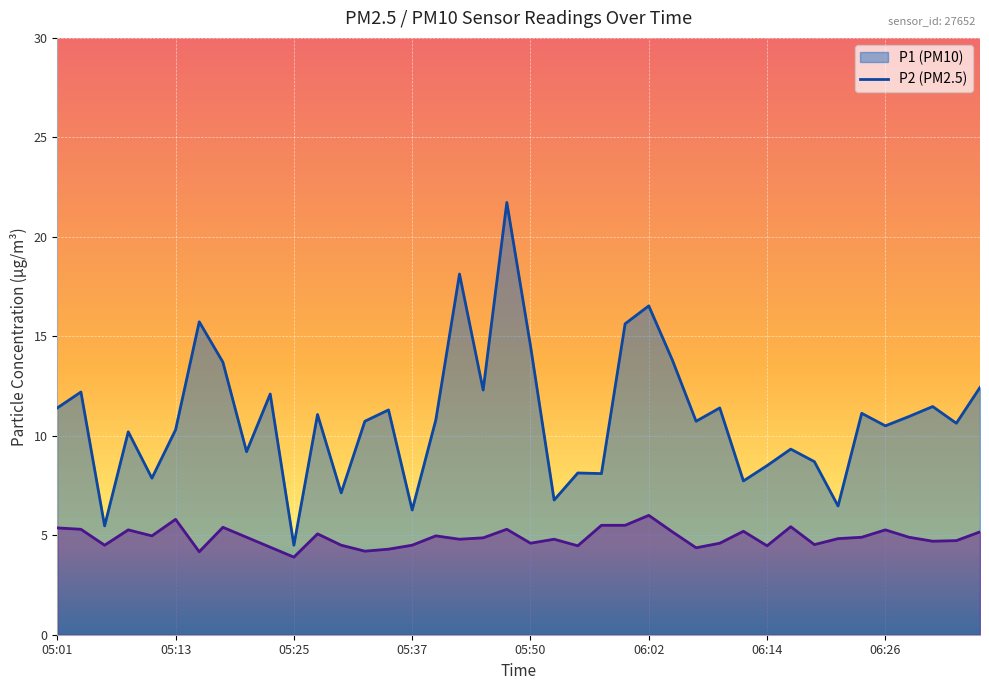

Reading left to right, extract all data points from this chart.

P1: 05:01=11.4	05:03=12.2	05:06=5.5	05:08=10.2	05:11=7.9	05:13=10.3	05:15=15.7	05:18=13.7	05:20=9.2	05:23=12.1	05:25=4.5	05:28=11.1	05:30=7.1	05:32=10.7	05:35=11.3	05:37=6.3	05:40=10.8	05:42=18.1	05:45=12.3	05:47=21.7	05:50=14.5	05:52=6.8	05:54=8.1	05:57=8.1	05:59=15.6	06:02=16.5	06:04=13.8	06:07=10.7	06:09=11.4	06:11=7.7	06:14=8.5	06:16=9.3	06:19=8.7	06:21=6.5	06:24=11.1	06:26=10.5	06:28=11.0	06:31=11.5	06:33=10.6	06:36=12.4
P2: 05:01=5.4	05:03=5.3	05:06=4.5	05:08=5.3	05:11=5.0	05:13=5.8	05:15=4.2	05:18=5.4	05:20=4.9	05:23=4.4	05:25=3.9	05:28=5.1	05:30=4.5	05:32=4.2	05:35=4.3	05:37=4.5	05:40=5.0	05:42=4.8	05:45=4.9	05:47=5.3	05:50=4.6	05:52=4.8	05:54=4.5	05:57=5.5	05:59=5.5	06:02=6.0	06:04=5.2	06:07=4.4	06:09=4.6	06:11=5.2	06:14=4.5	06:16=5.4	06:19=4.5	06:21=4.8	06:24=4.9	06:26=5.3	06:28=4.9	06:31=4.7	06:33=4.7	06:36=5.2